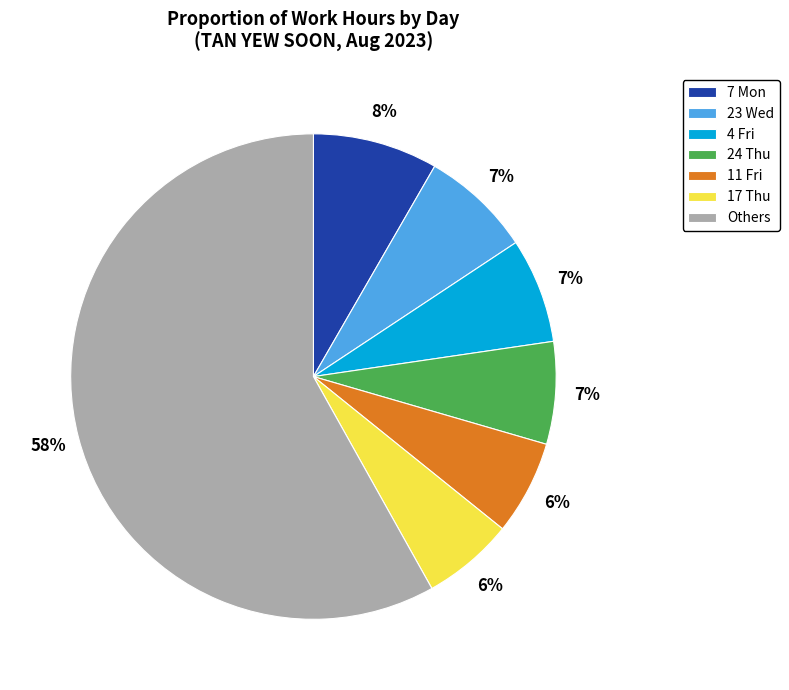

Is it true that 11 Fri is 6% of the pie?

True